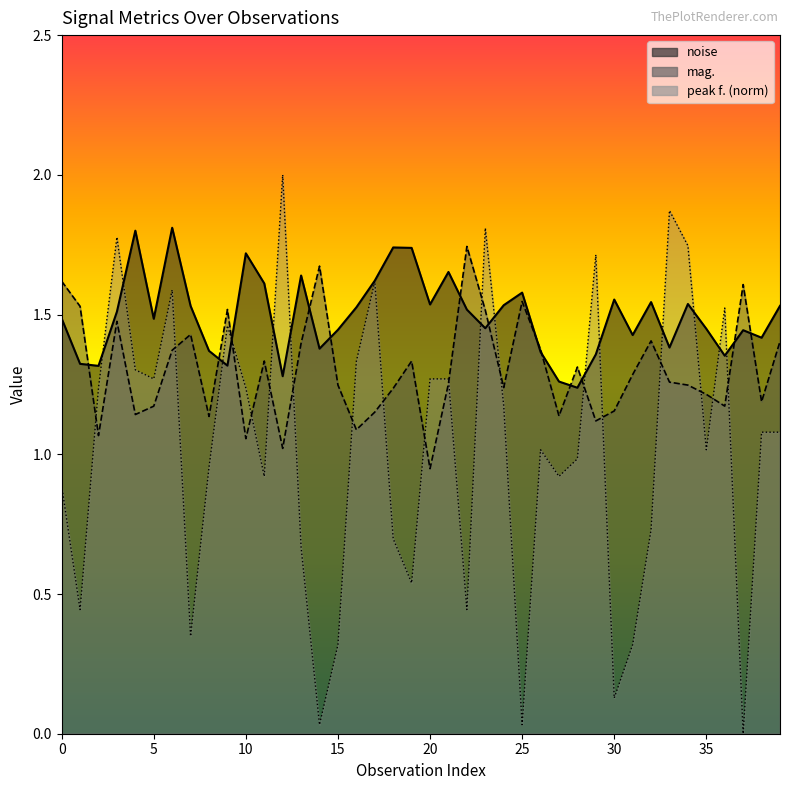

The value of mag. at 26 is 1.4. True or false?

True